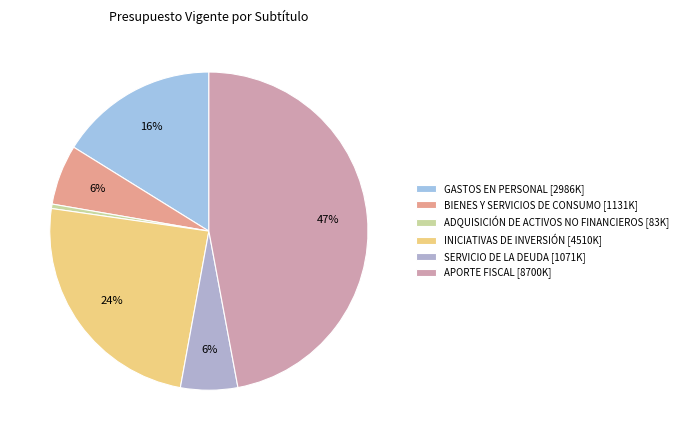

Count the number of slices in the pie.

6